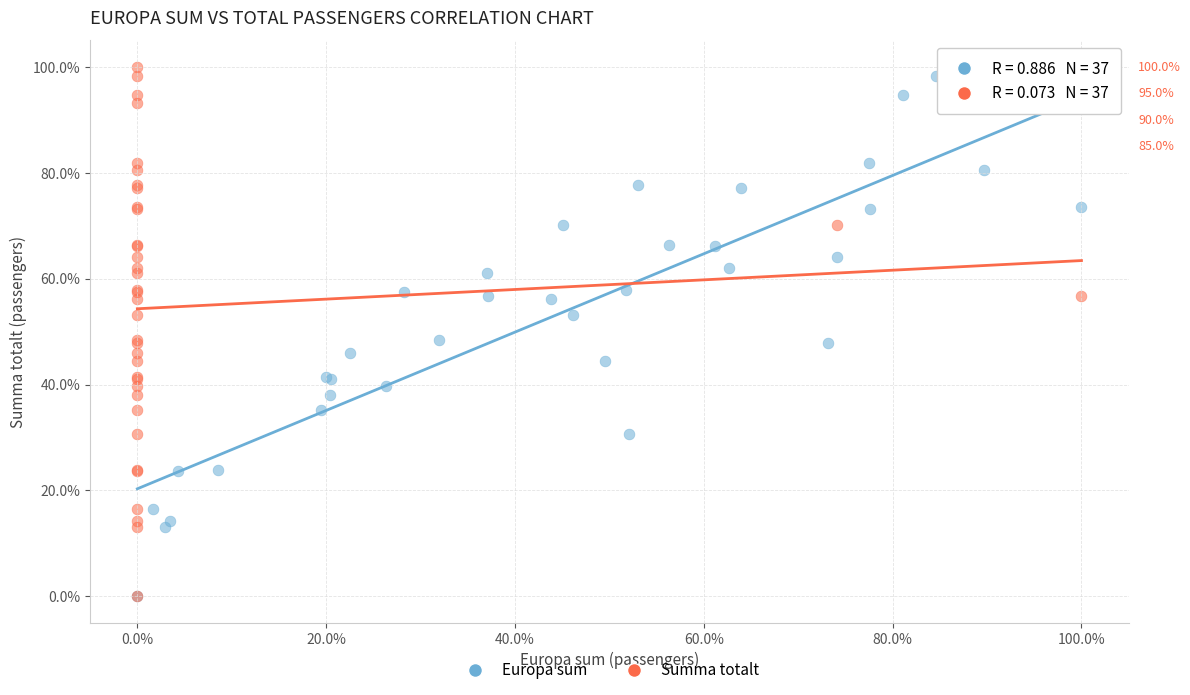

What are all the series names shown in the legend?

Europa sum, Summa totalt